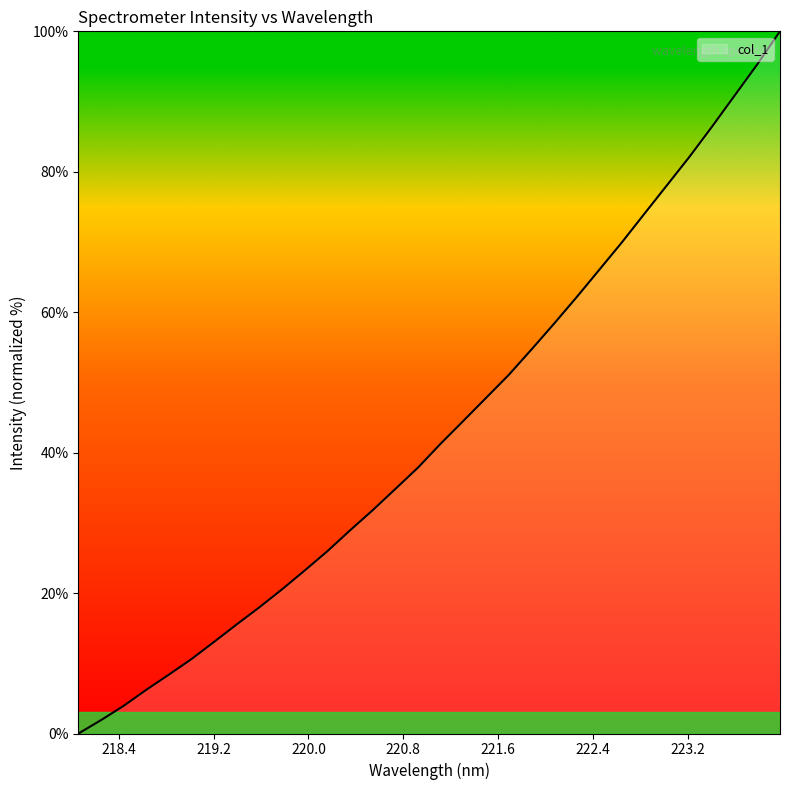

What is the difference between the maximum and minimum values?

100.0